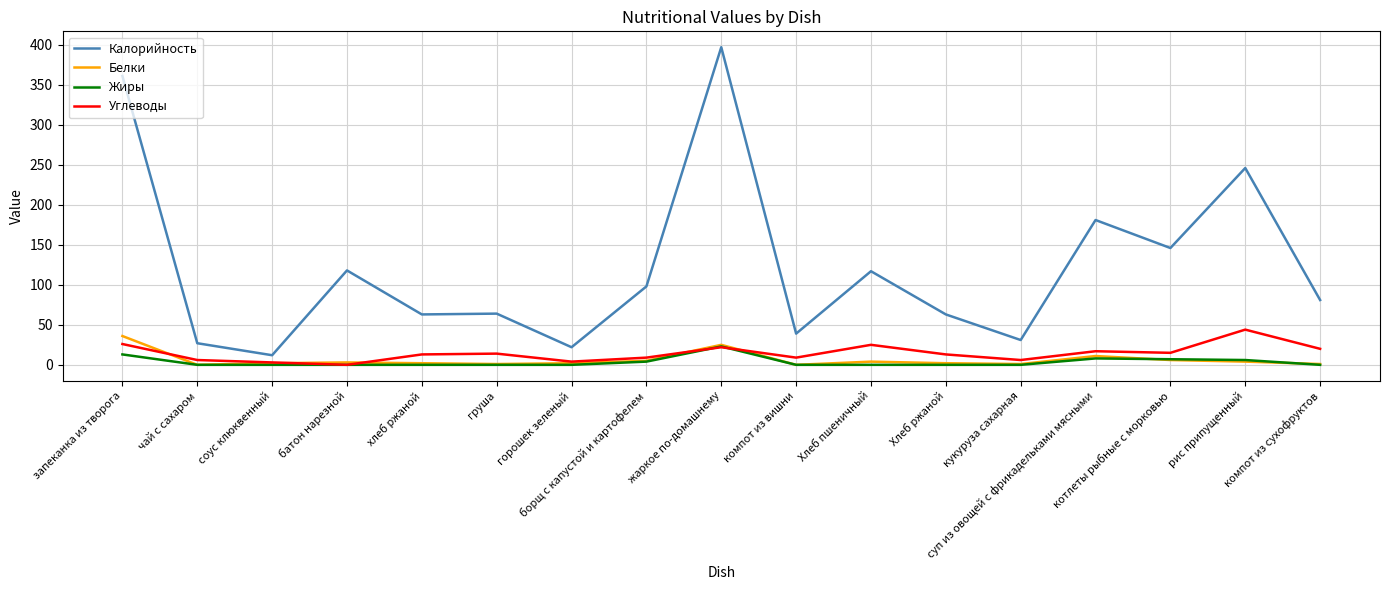

True or false: Калорийность and Жиры intersect in this chart.

False